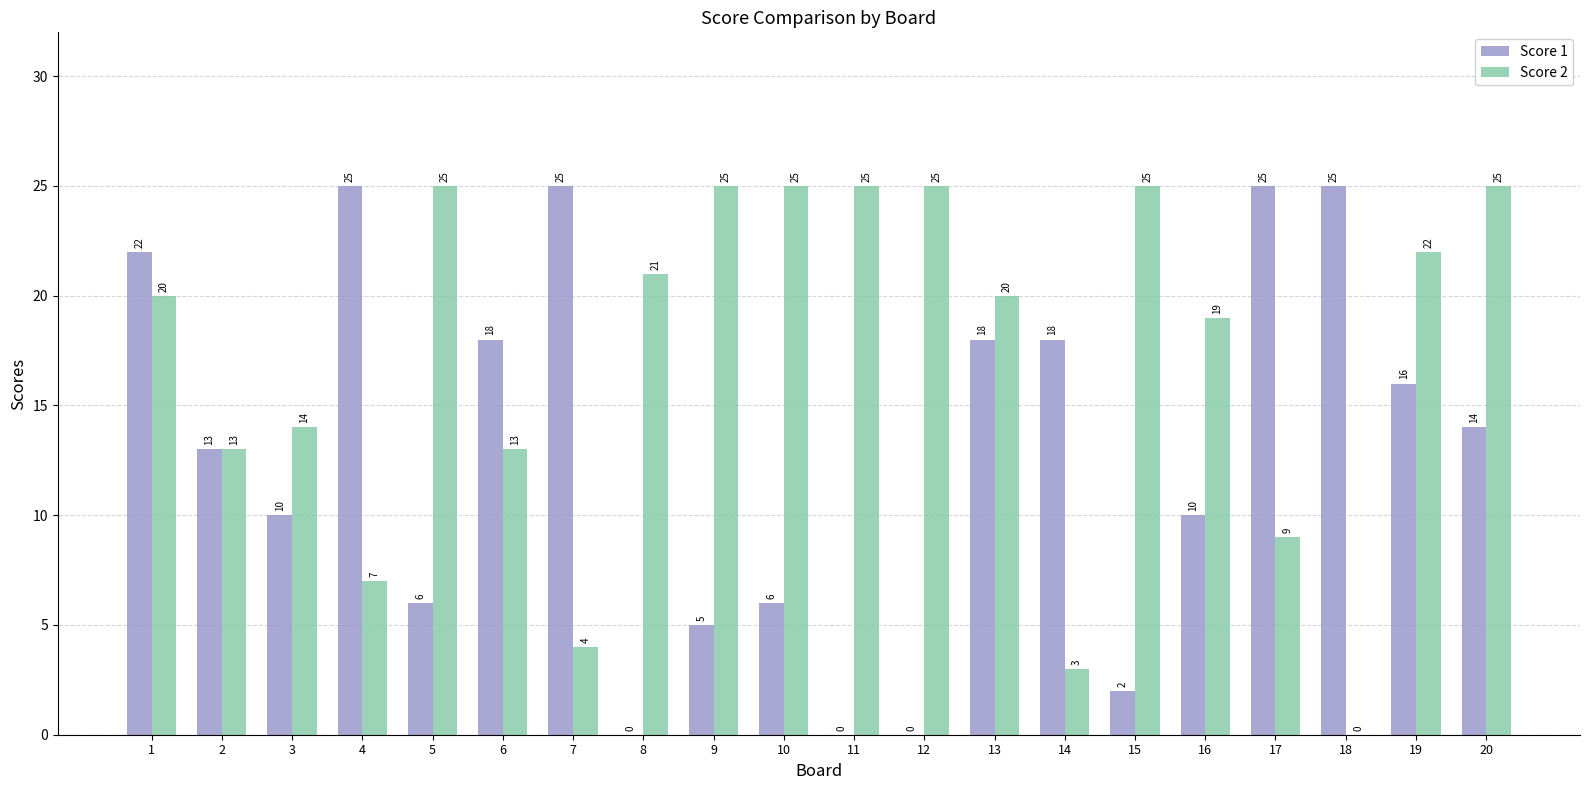

What is the sum of all Score 2 values?

340